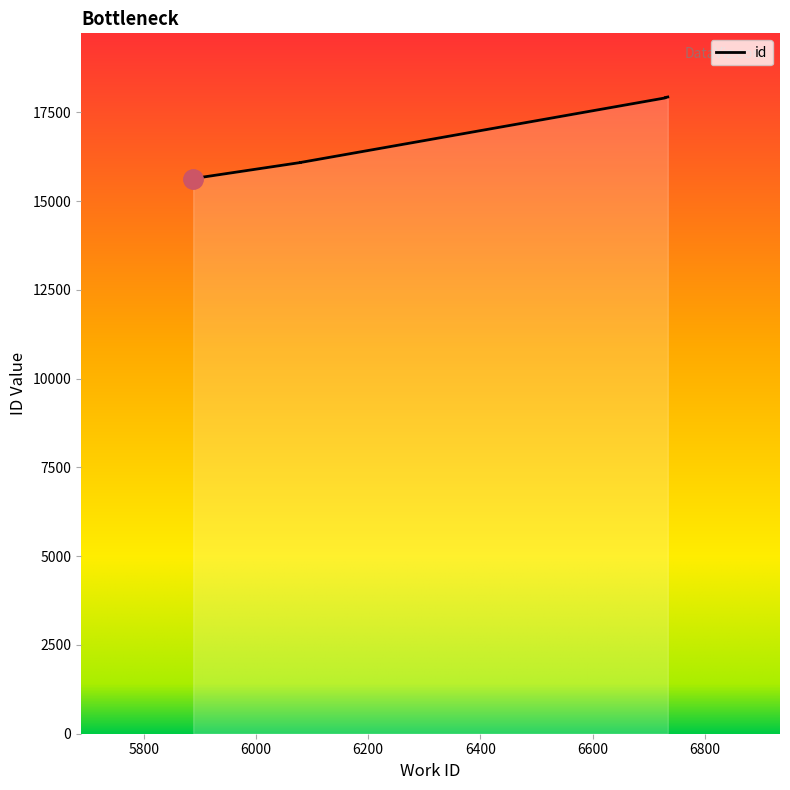

What is the smallest value displayed?

15638